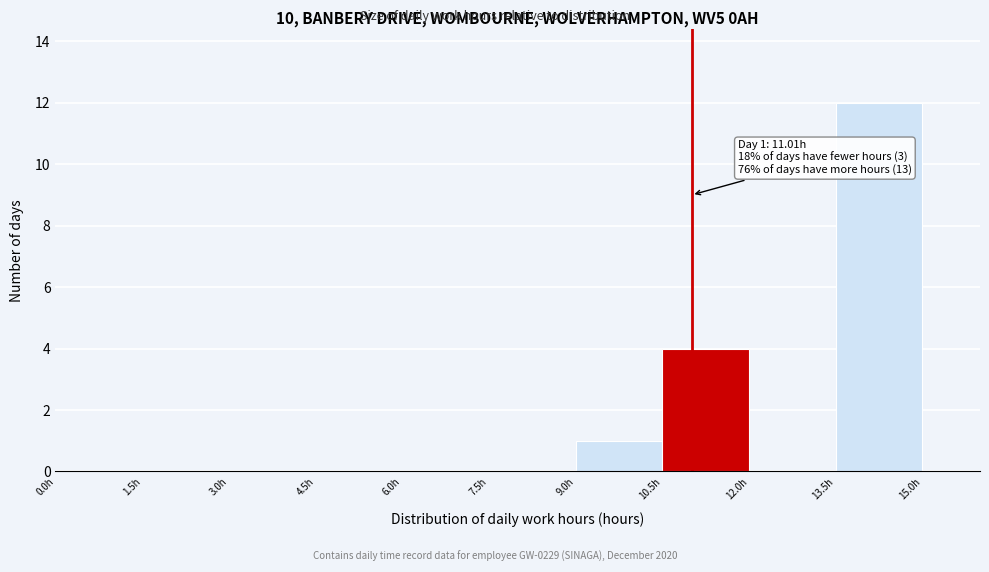

Which range on the x-axis has the tallest bar?

13.5 to 15.0